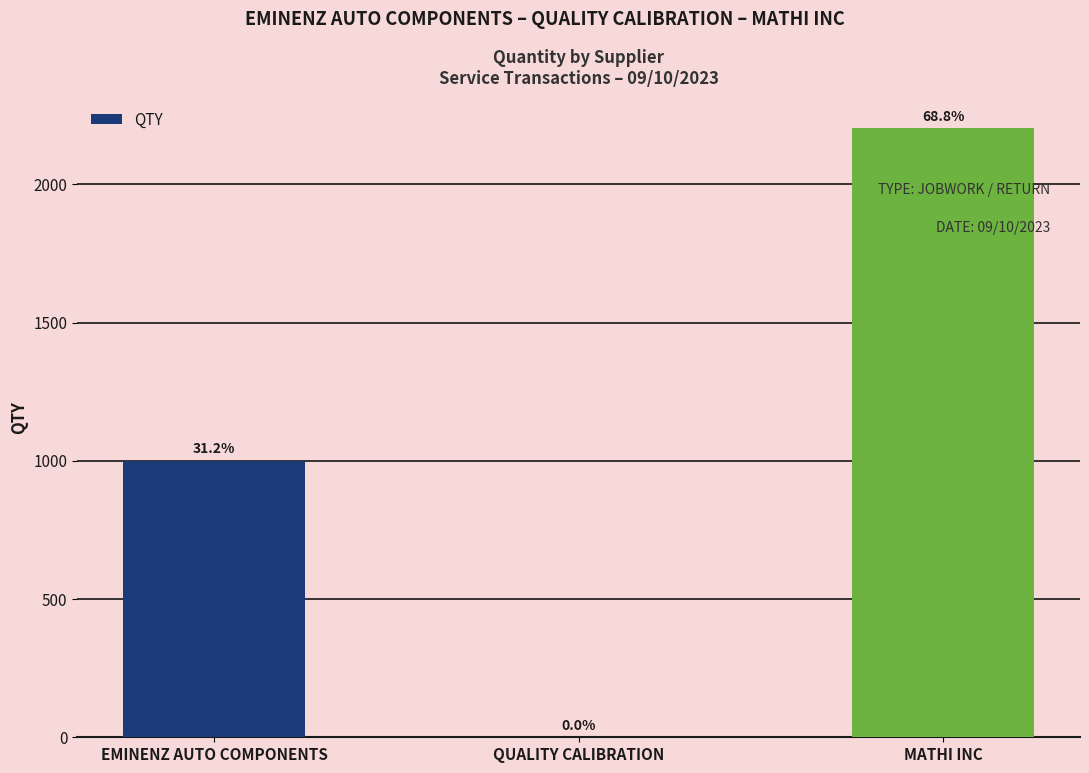

At which label is the value closest to 1102?

EMINENZ AUTO COMPONENTS